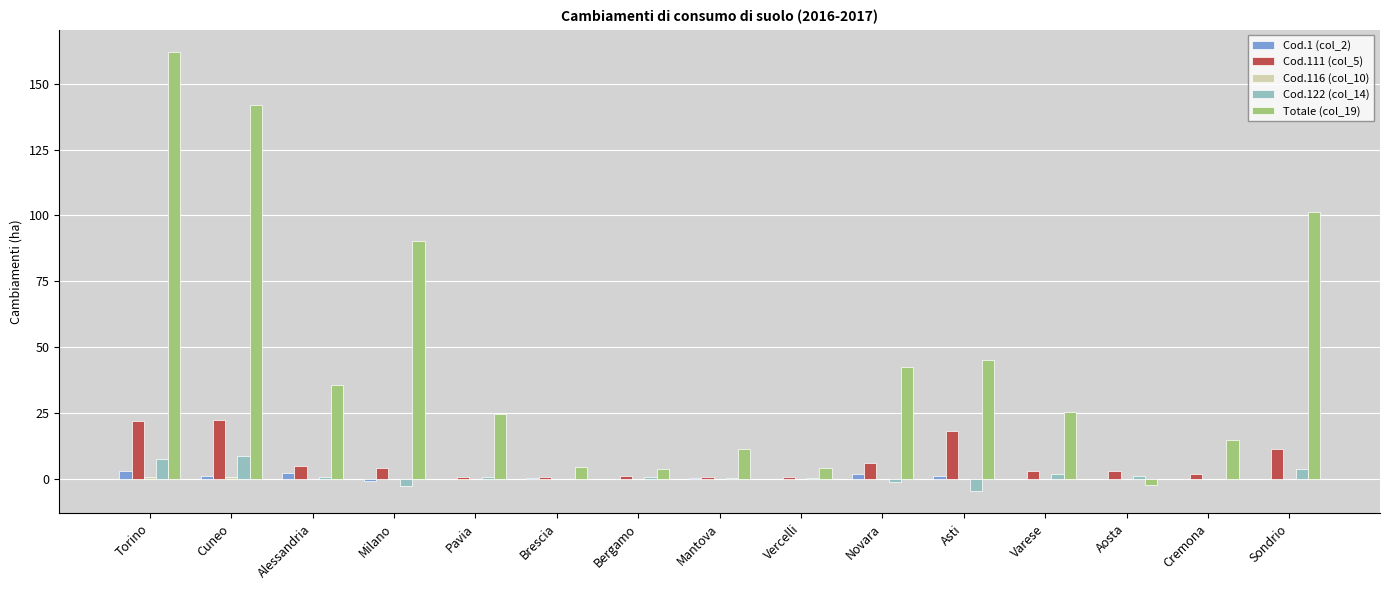

At which category does the chart reach its peak across all series?

Torino